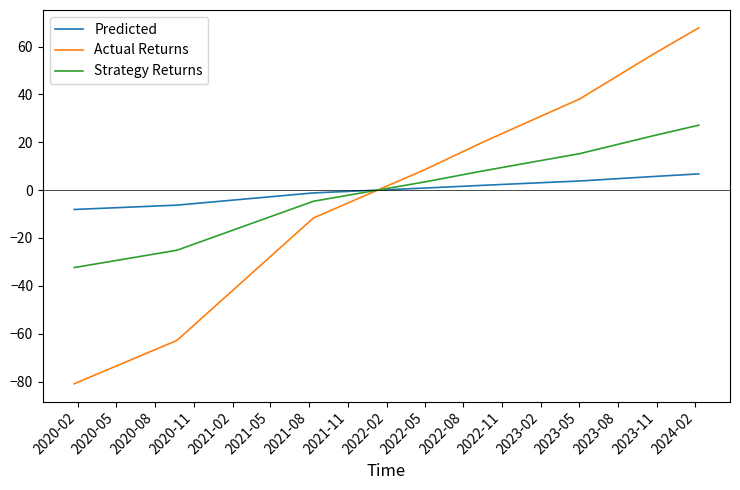

What is the smallest value displayed?

-80.9